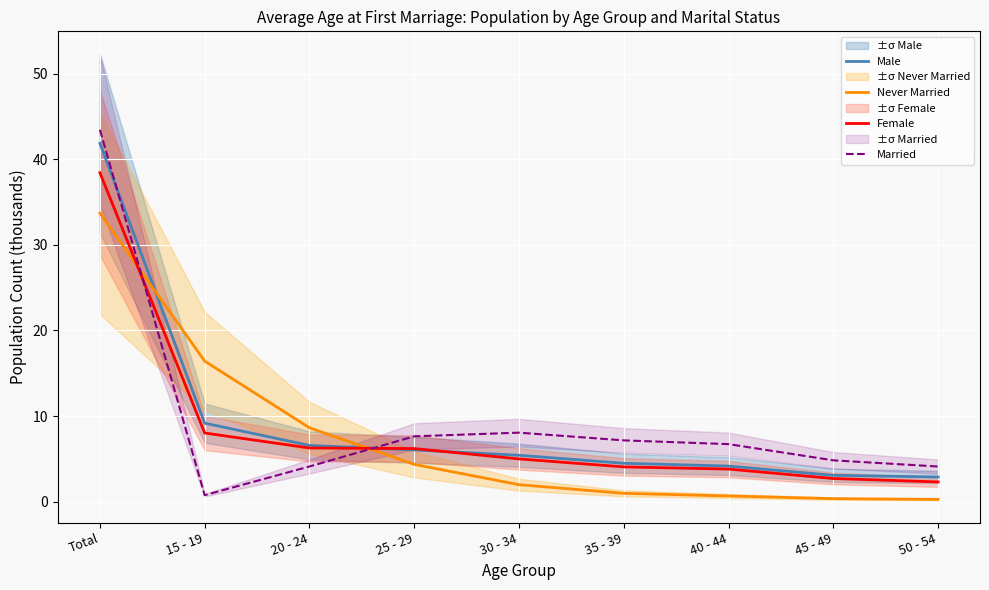

Does the chart display data point markers on the line(s)?

No